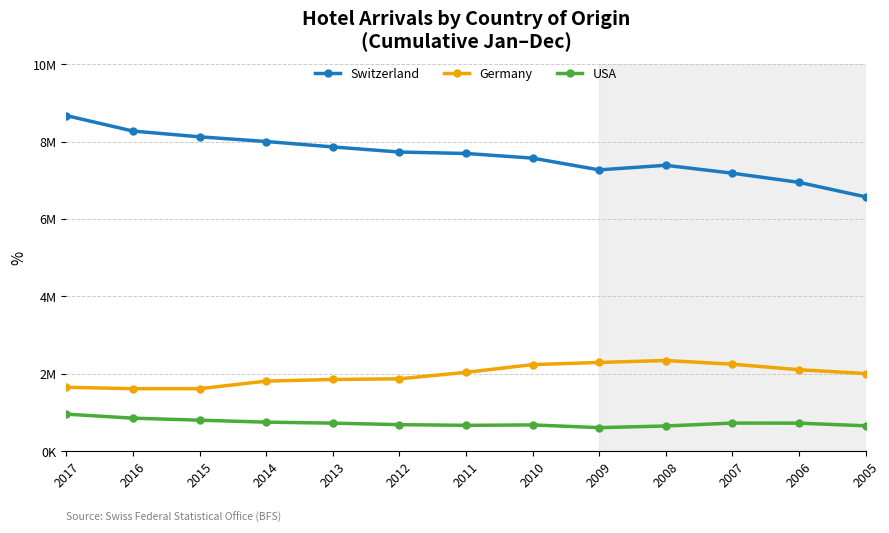

Rank the series by their maximum value, from highest to lowest.

Switzerland, Germany, USA